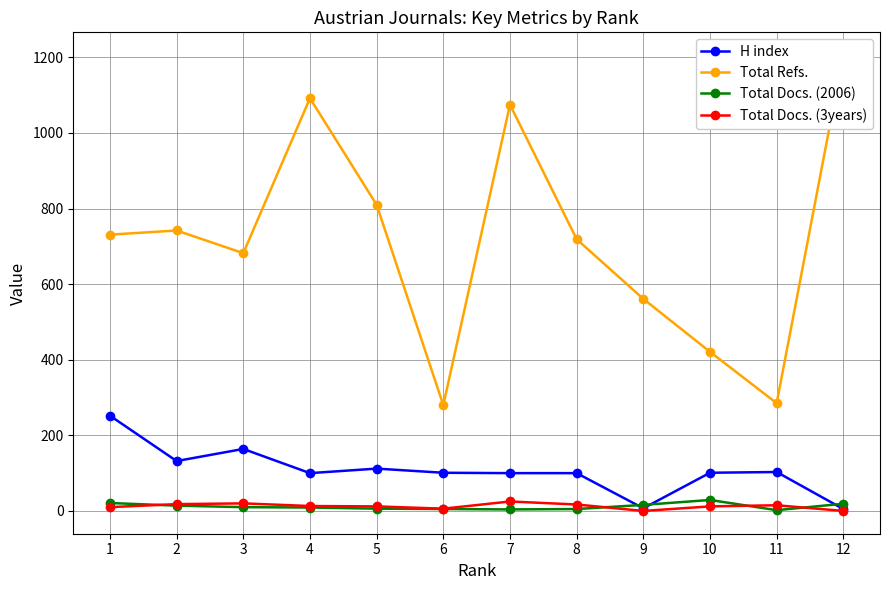

Where is H index nearest to the value 128?

2